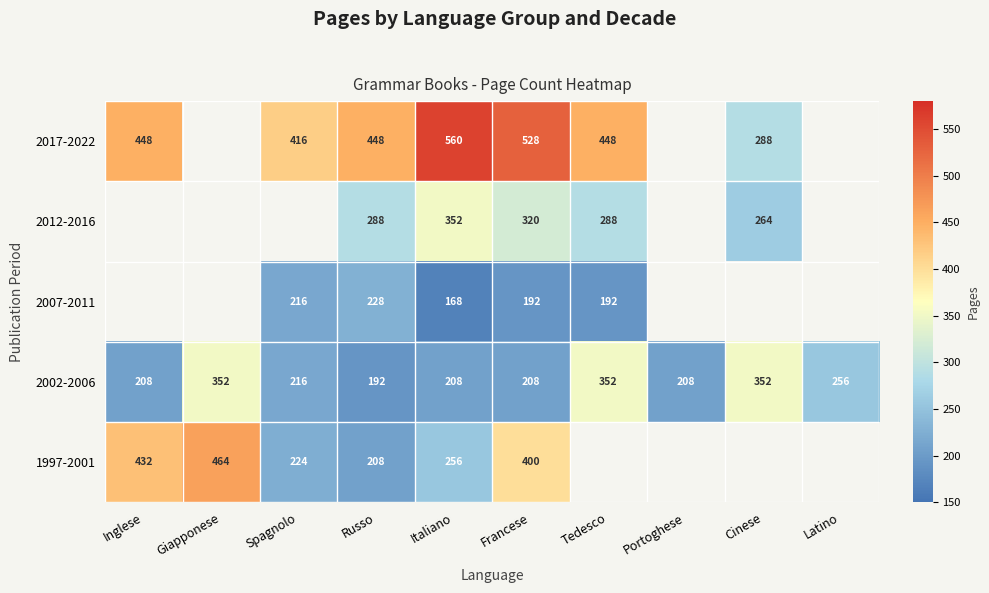

At Russo, list the series in order from smallest to largest.

2002-2006, 1997-2001, 2007-2011, 2012-2016, 2017-2022